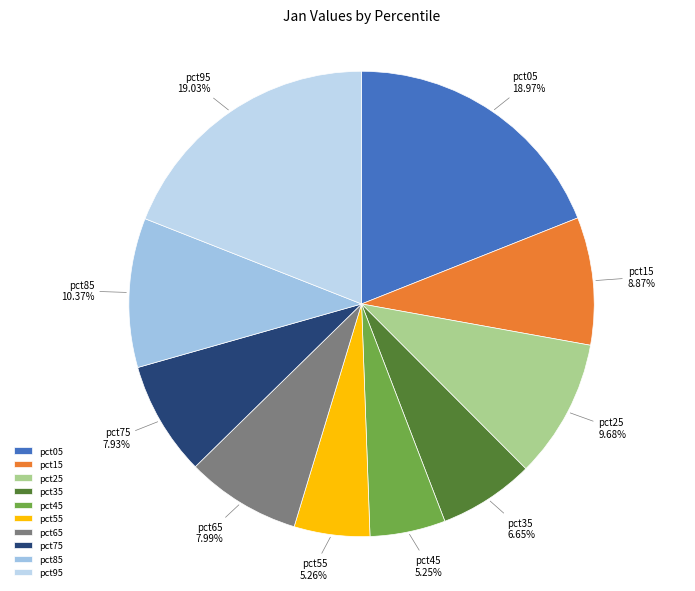

Does pct75 account for over 50% of the chart?

No